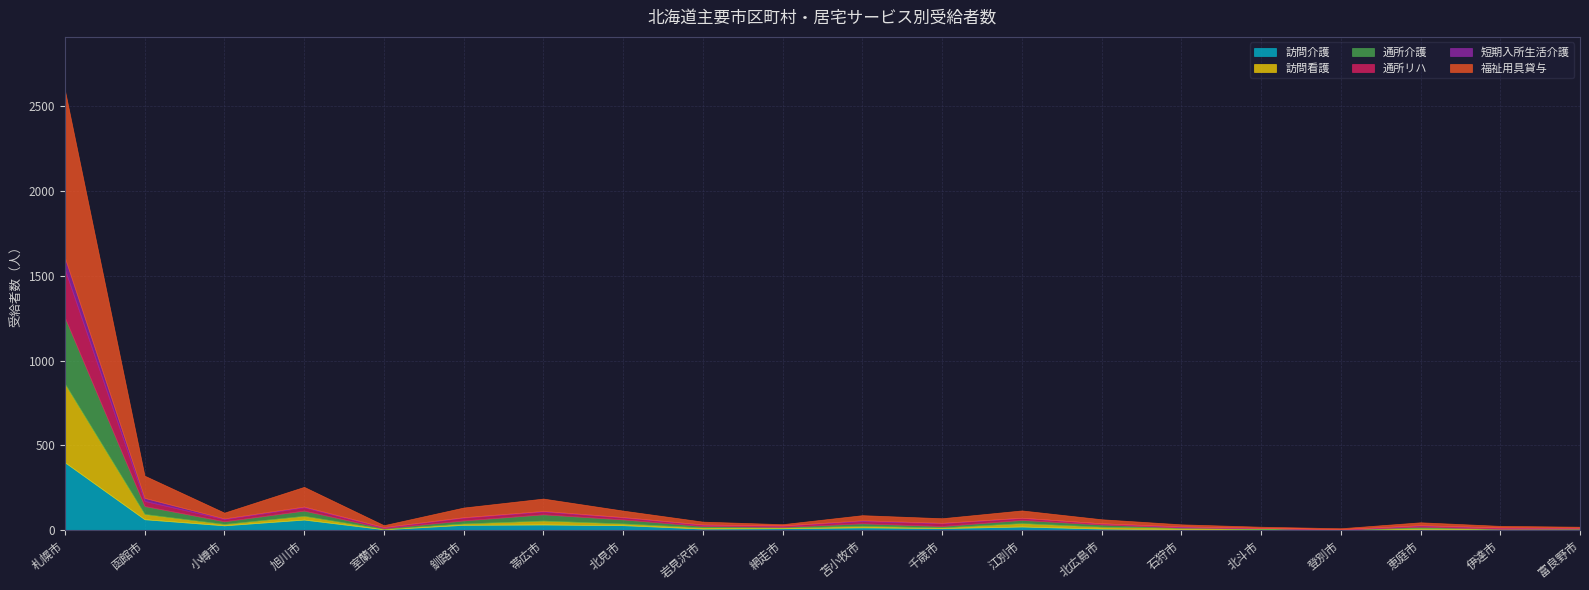

Which series has the largest total across all categories?

福祉用具貸与